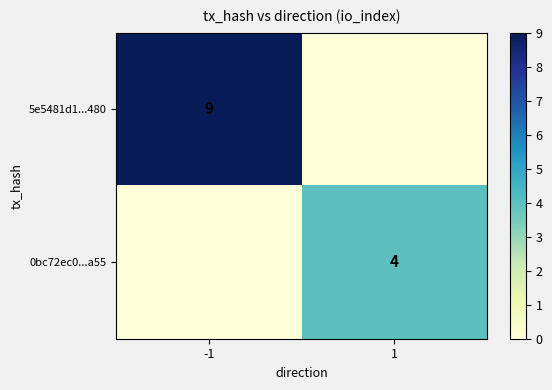

True or false: 0bc72ec0...a55 has a value of 4 at 1.

True